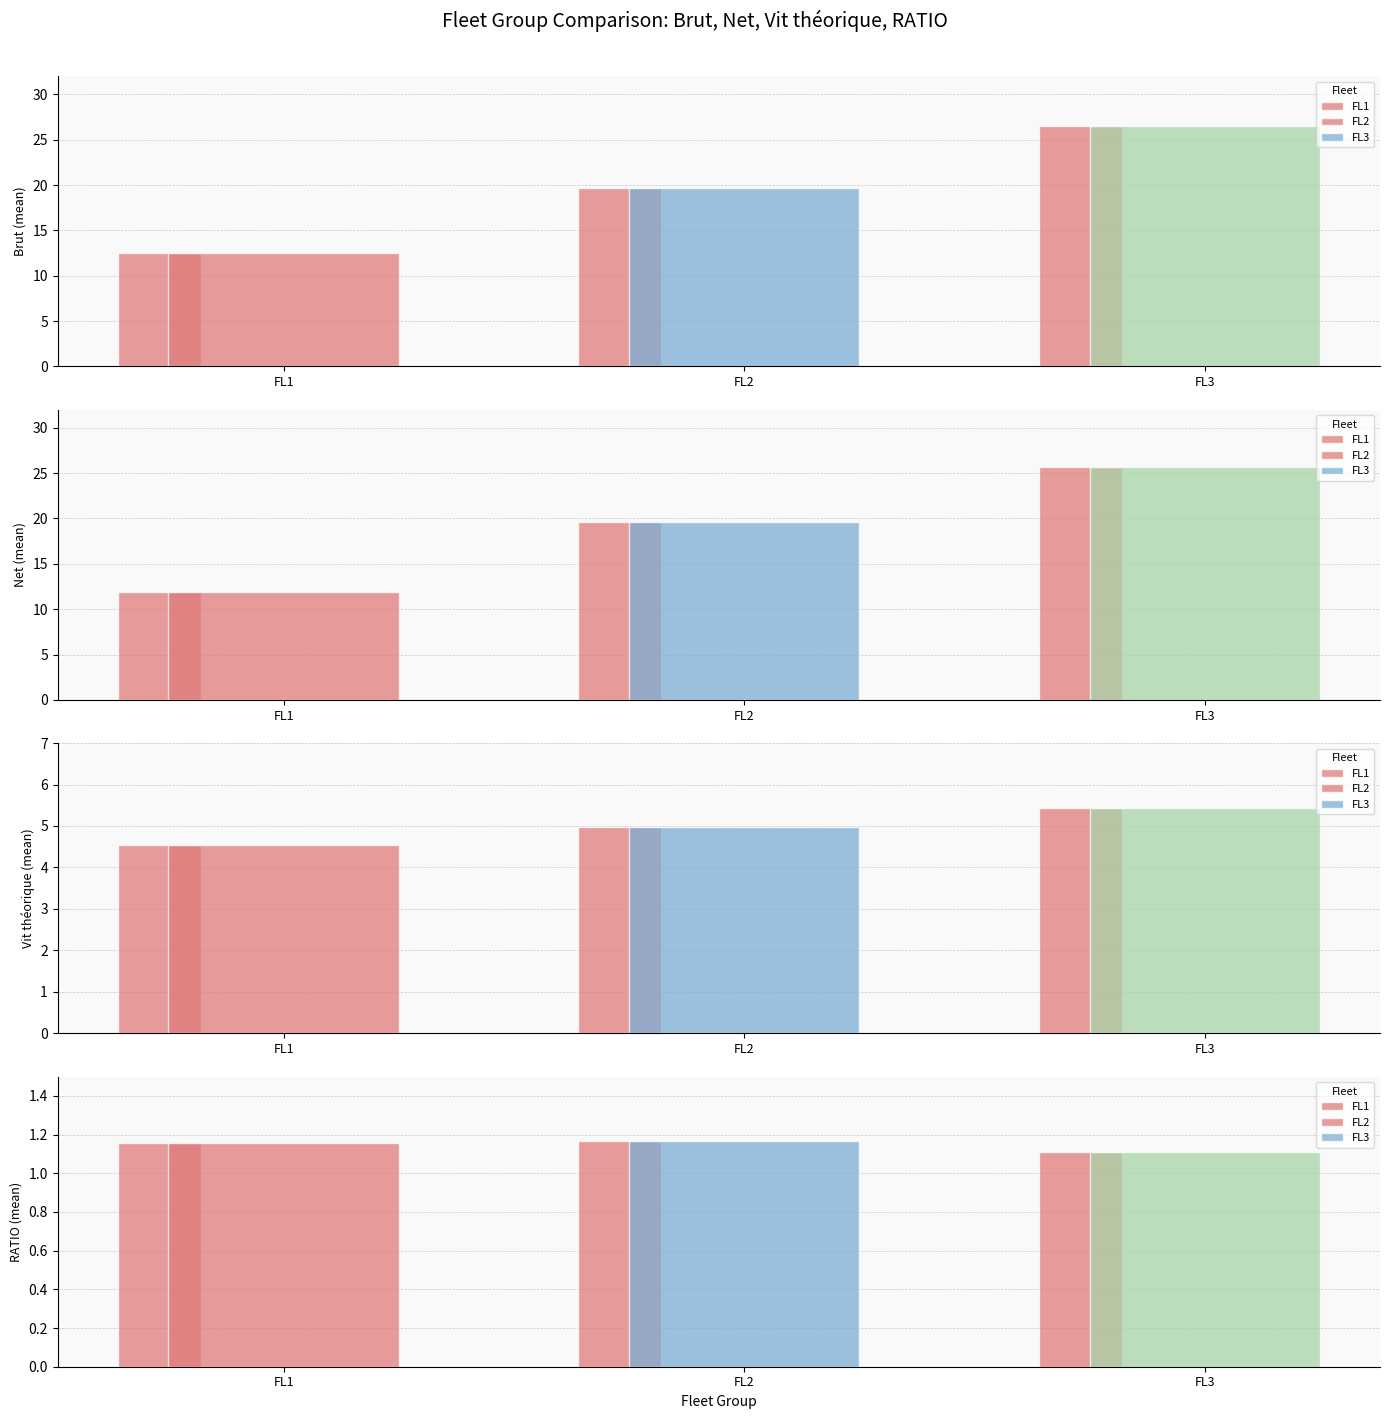

What is the smallest value displayed?

1.1